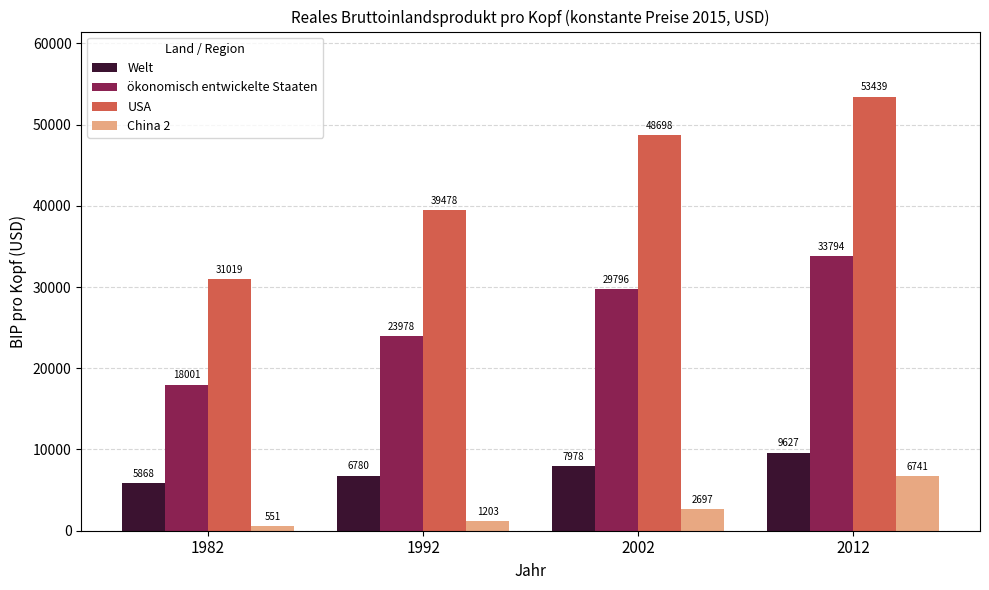

What is the value of the ökonomisch entwickelte Staaten bar at the 2nd from the left?

23978.2